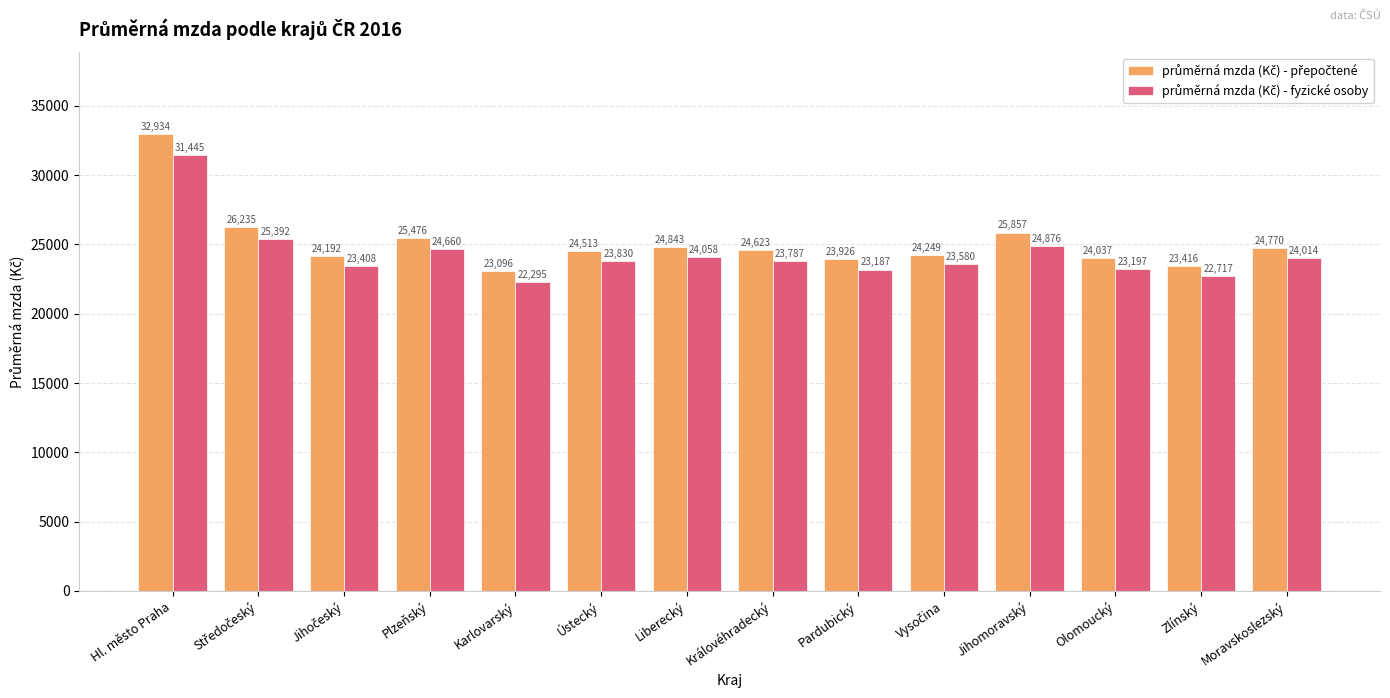

What is the total value across all series at Královéhradecký?

48410